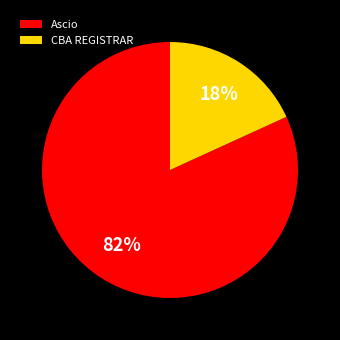

Which category has the smallest portion of the pie?

CBA REGISTRAR